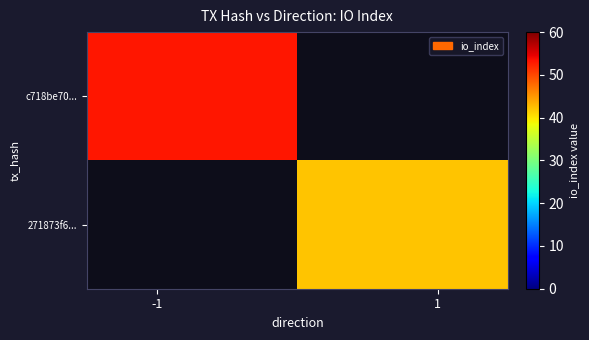

List the series in order of their overall mean, lowest first.

271873f6..., c718be70...